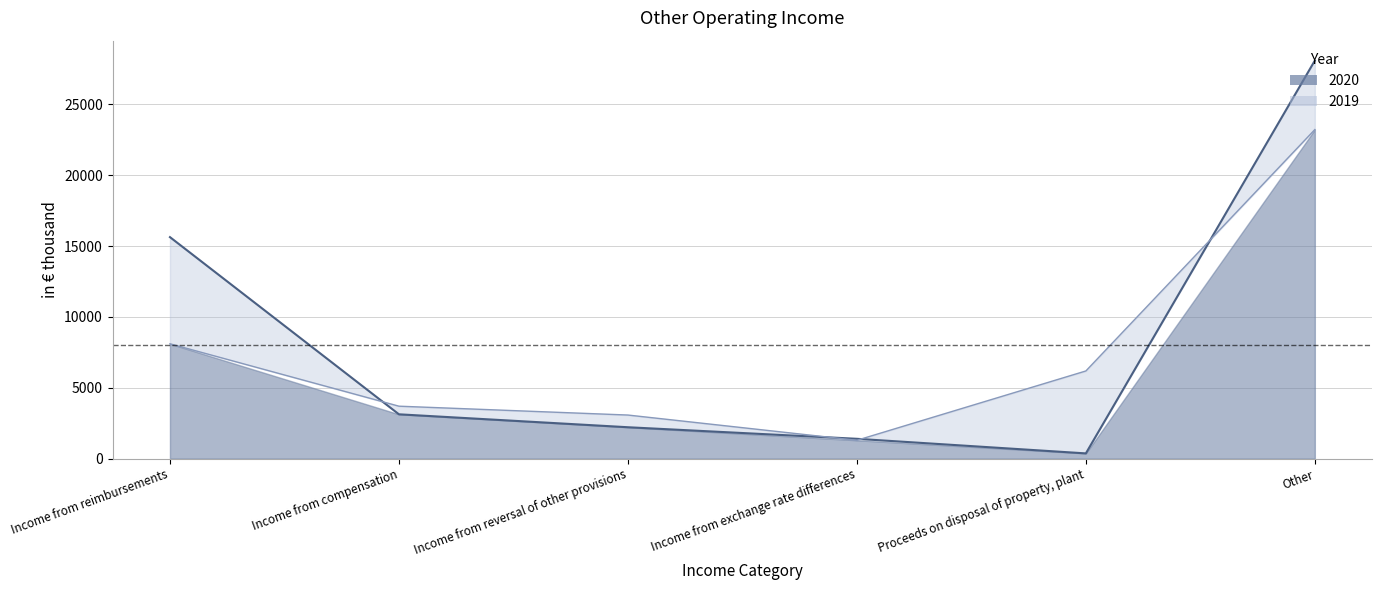

Reading left to right, what are all the values shown in this chart?

2020 line: 15627	3130	2218	1402	373	28080
2019 line: 8104	3703	3078	1298	6187	23213